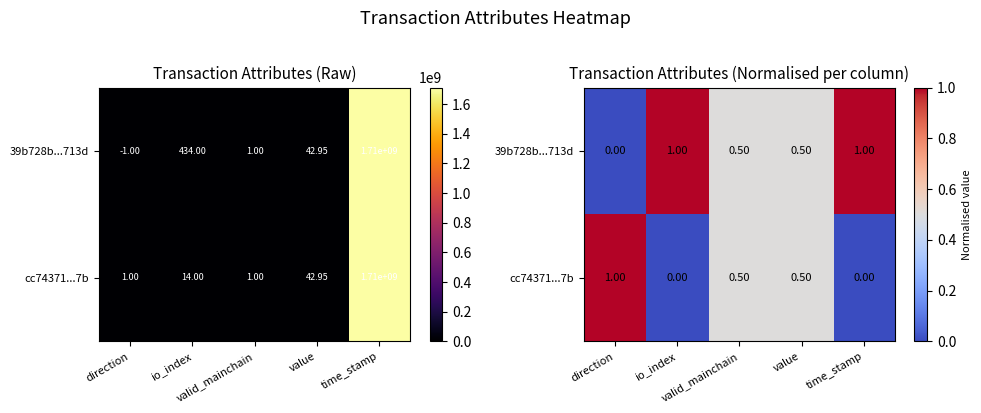

How many 39b728b...713d values are between 0 and 1?

5